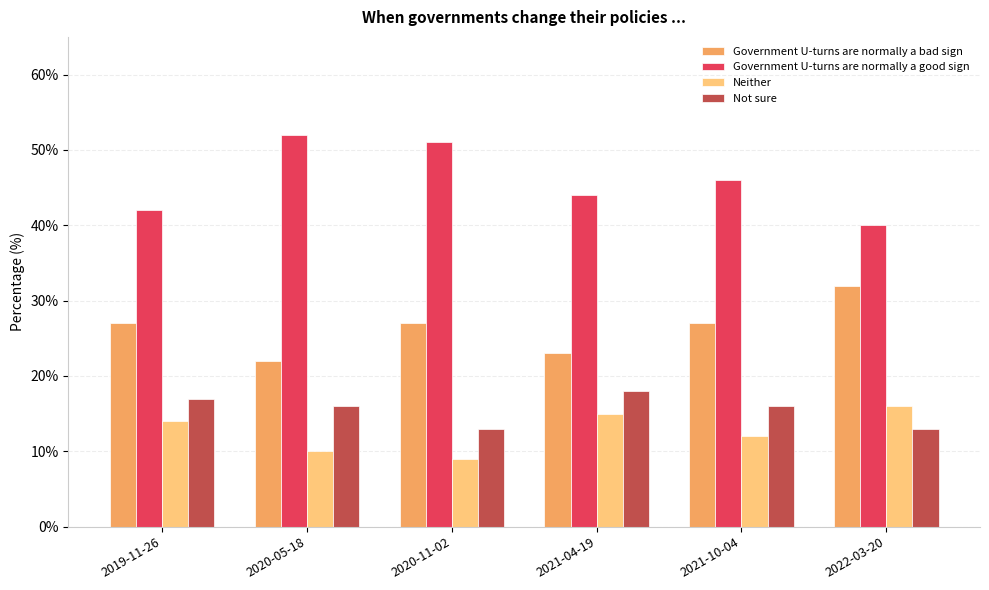

At how many categories does at least one series exceed 11?

6